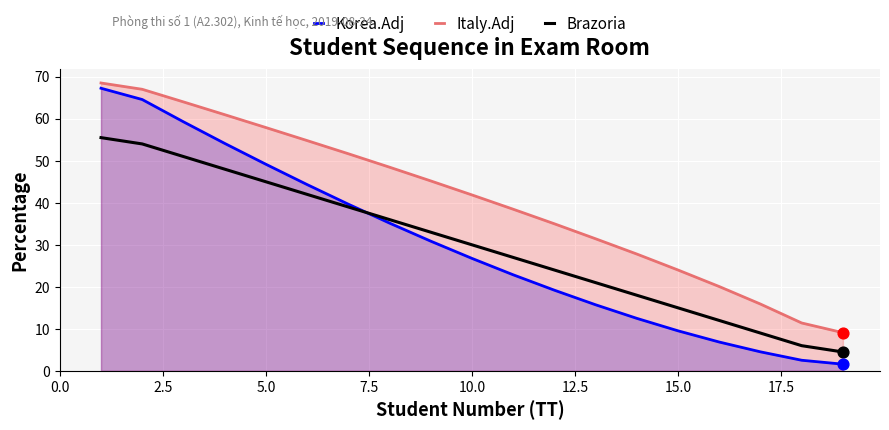

At how many categories does at least one series exceed 56?

5